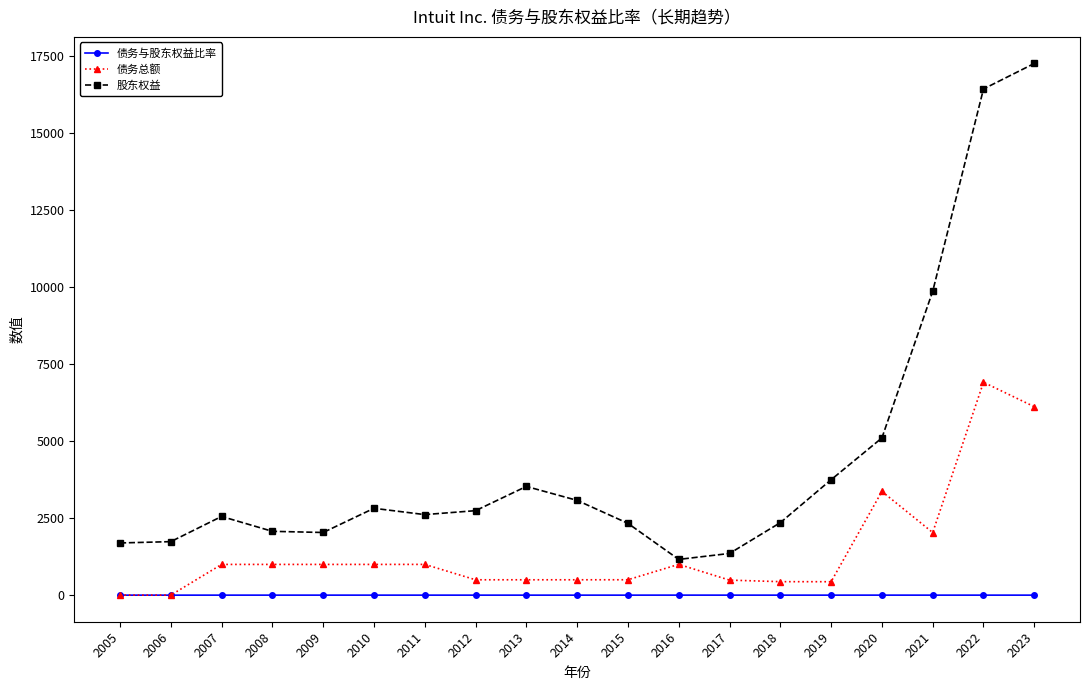

At 2017, list the series in order from smallest to largest.

债务与股东权益比率, 债务总额, 股东权益